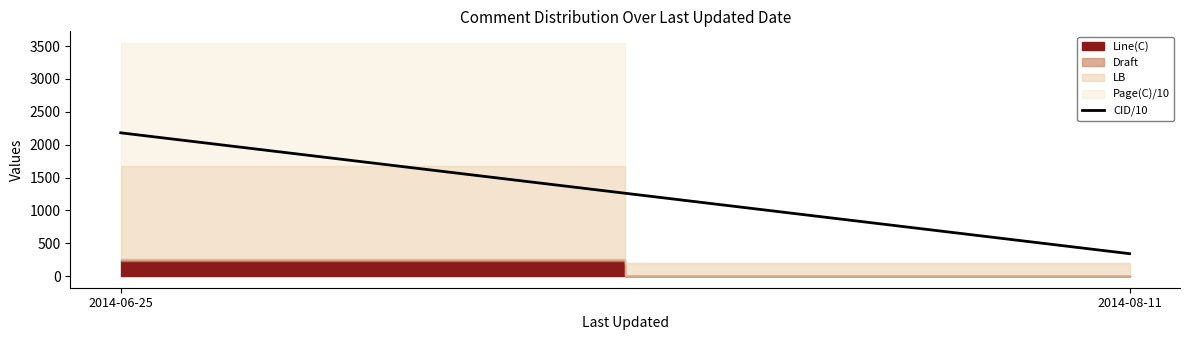

The value at 2014-06-25 is 3226.8. True or false?

False